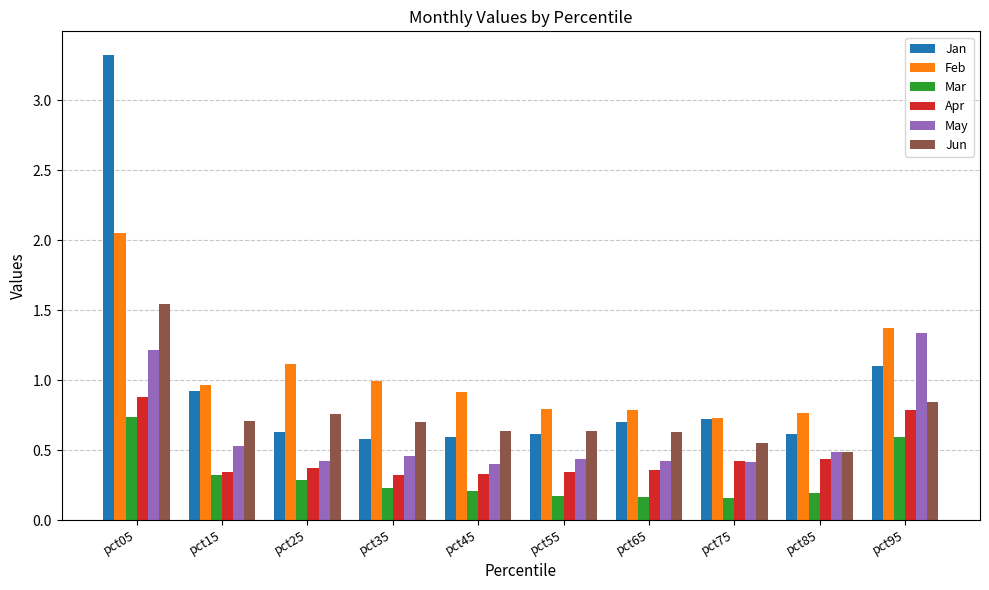

What is the sum of all Feb values?

10.5